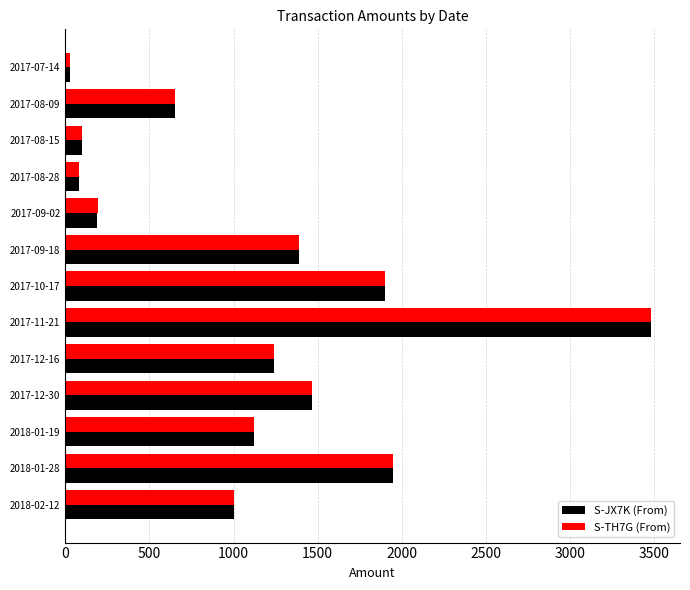

What is the maximum value for S-JX7K (From)?

3479